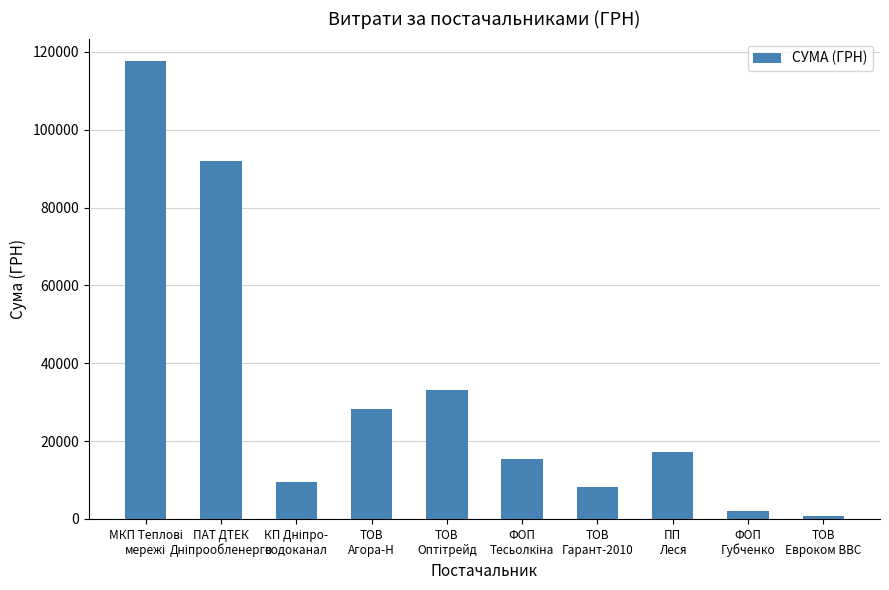

What is the value of the 8th bar from the left?

17225.7